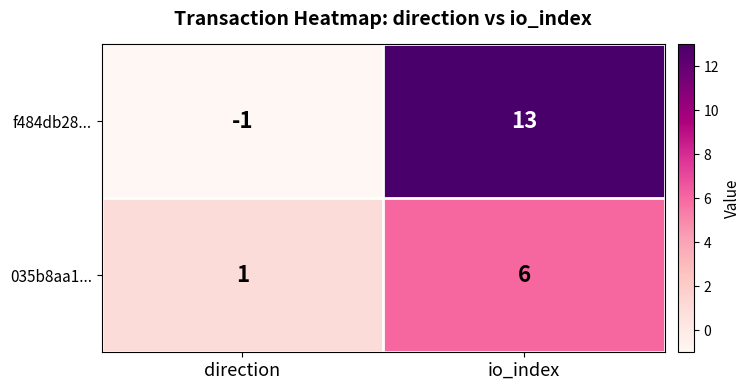

At which label is 035b8aa1... closest to 3?

direction